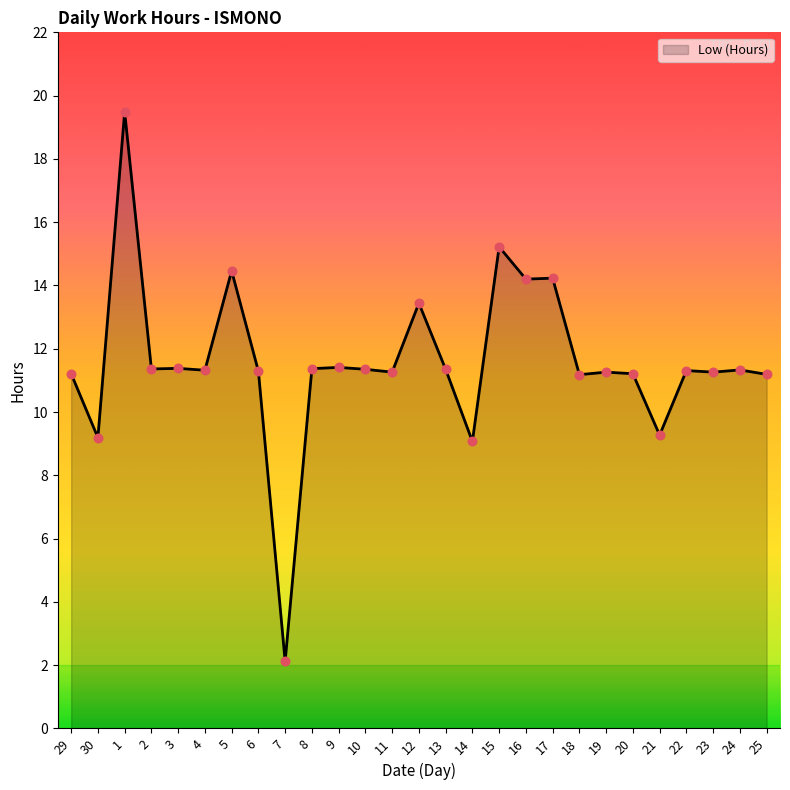

What is the change in value from 3 to 15?

+3.8